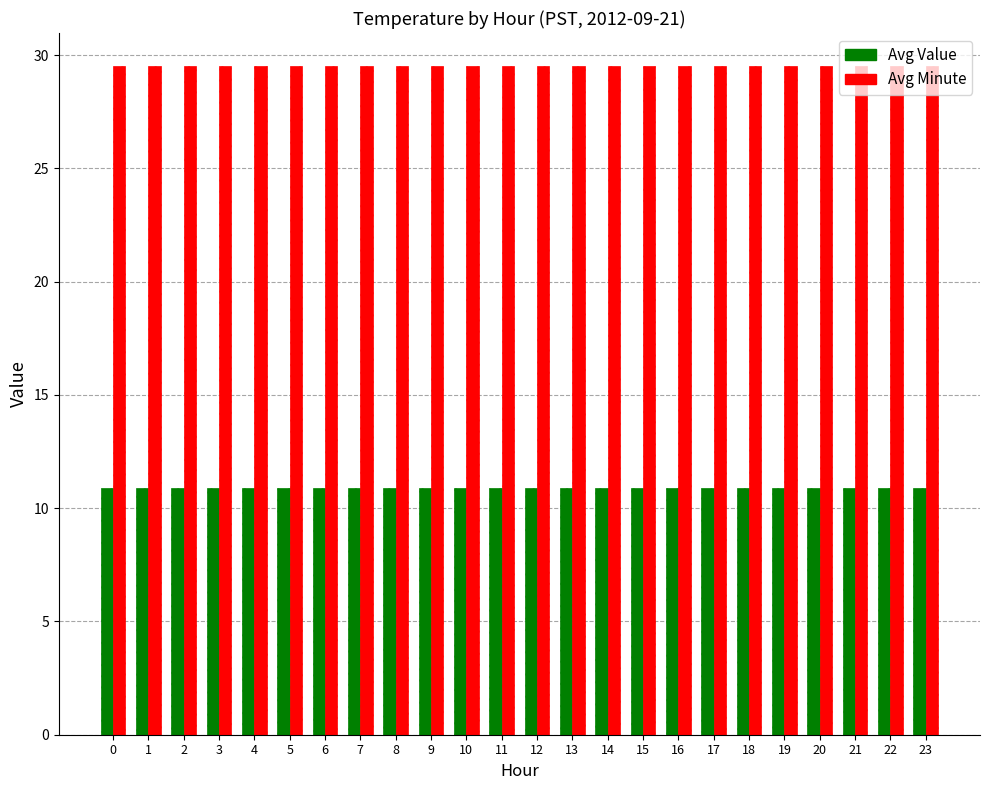

Count the number of data series in this chart.

2